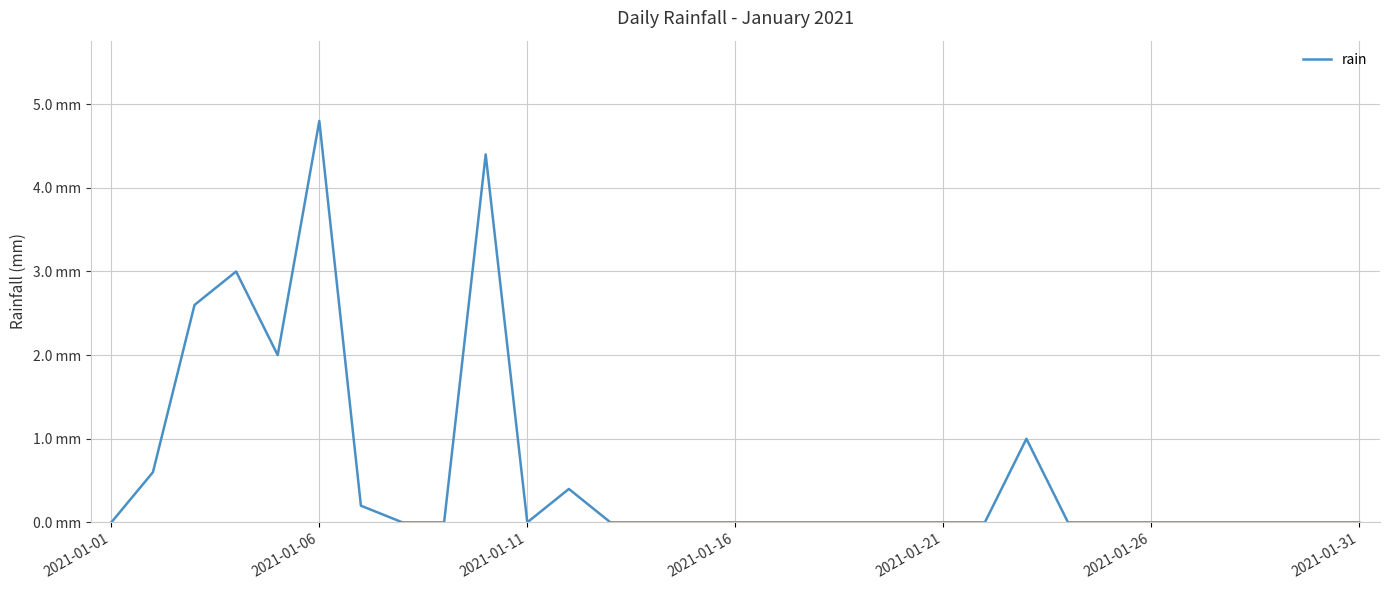

How many points are higher than both their immediate neighbors (excluding endpoints)?

5